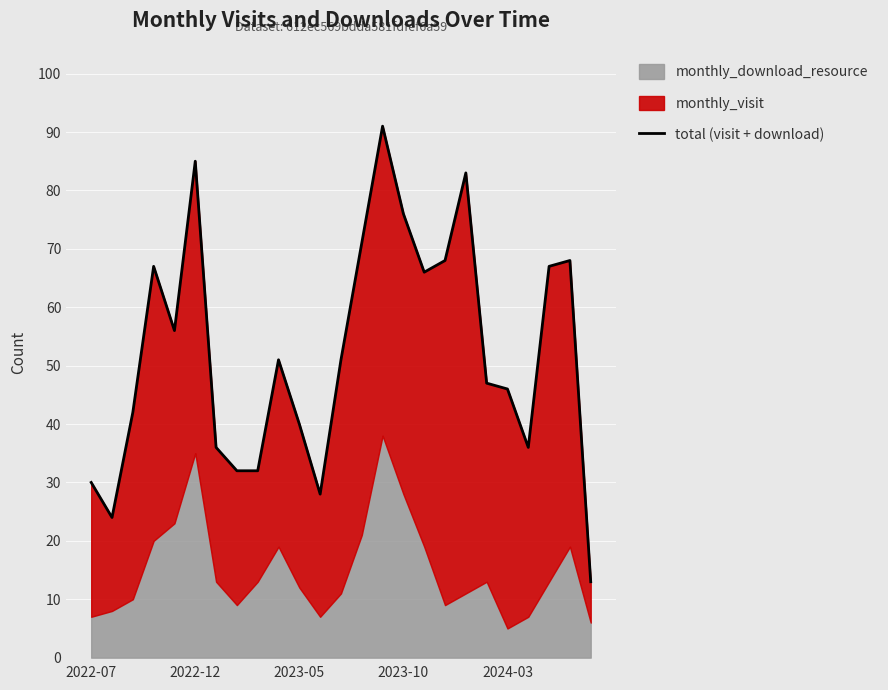

Is it true that the value at 23 is 15?

False